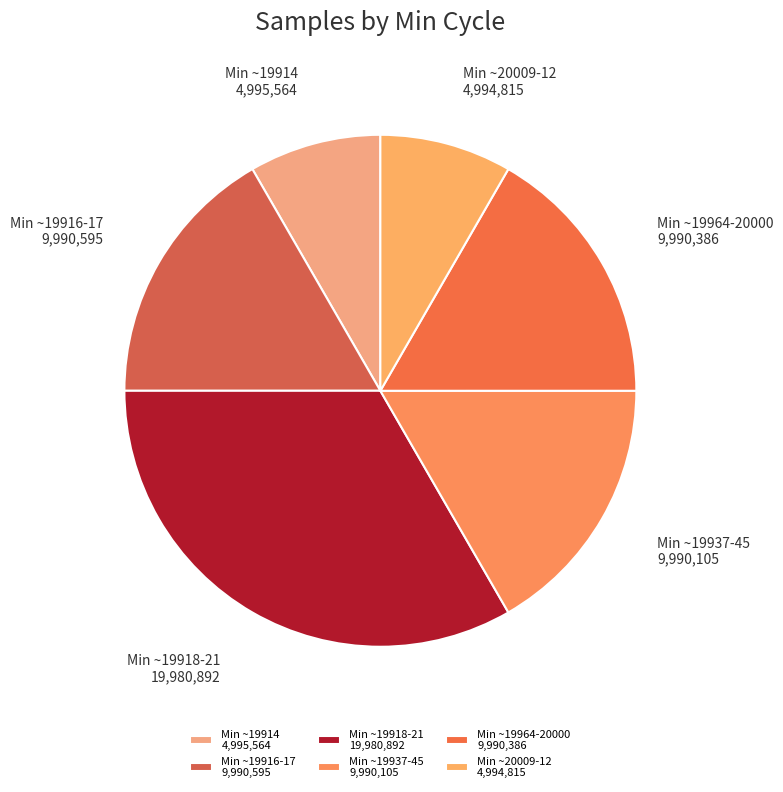

Is there a majority slice in this chart?

No